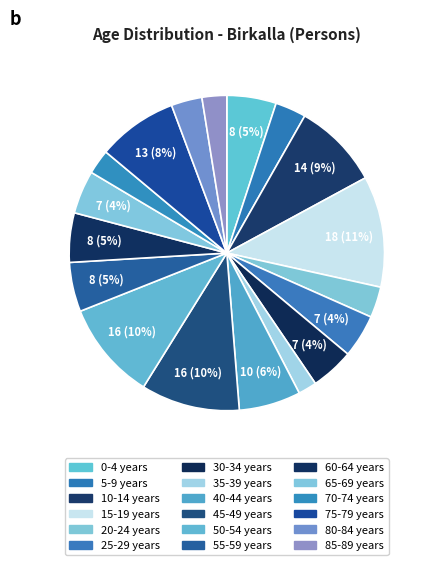

To the nearest percent, what is the difference between the 20-24 years and 40-44 years slice percentages?

3%